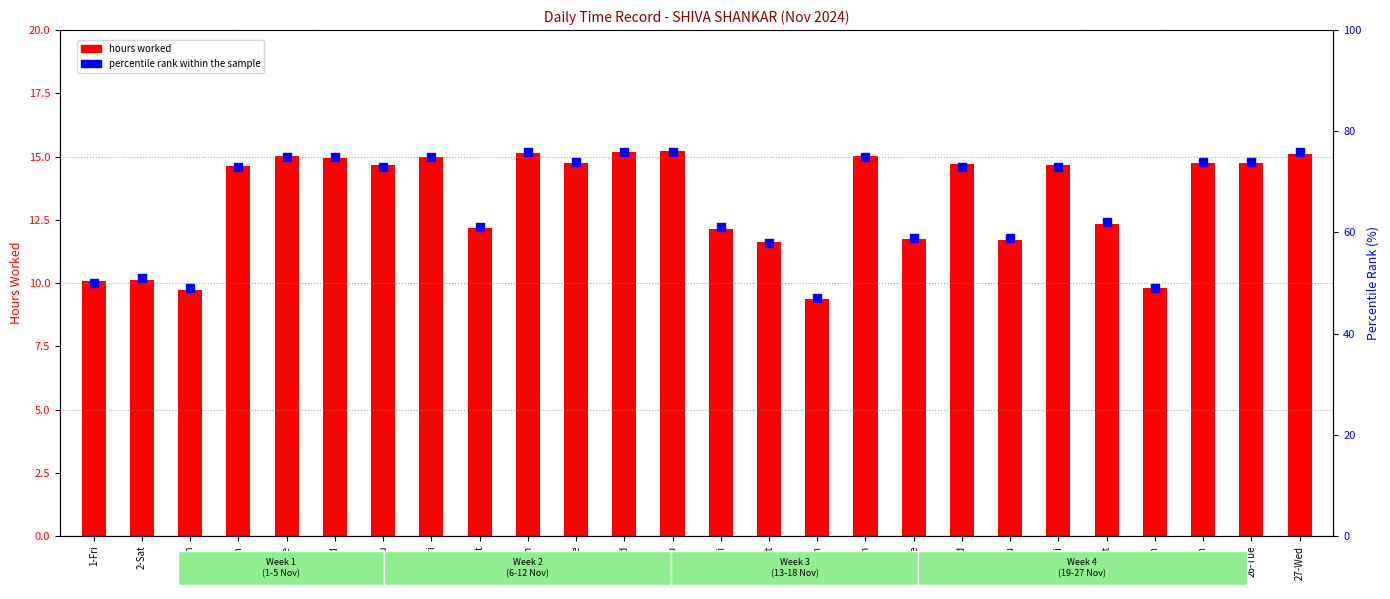

What is the total value across all series at 23-Sat?

74.3